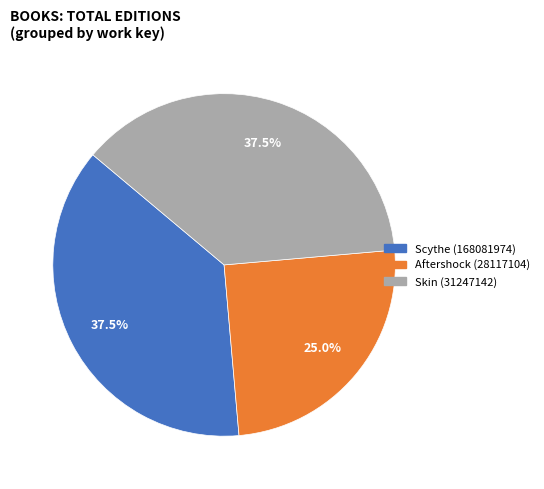

How many slices are in this pie chart?

3